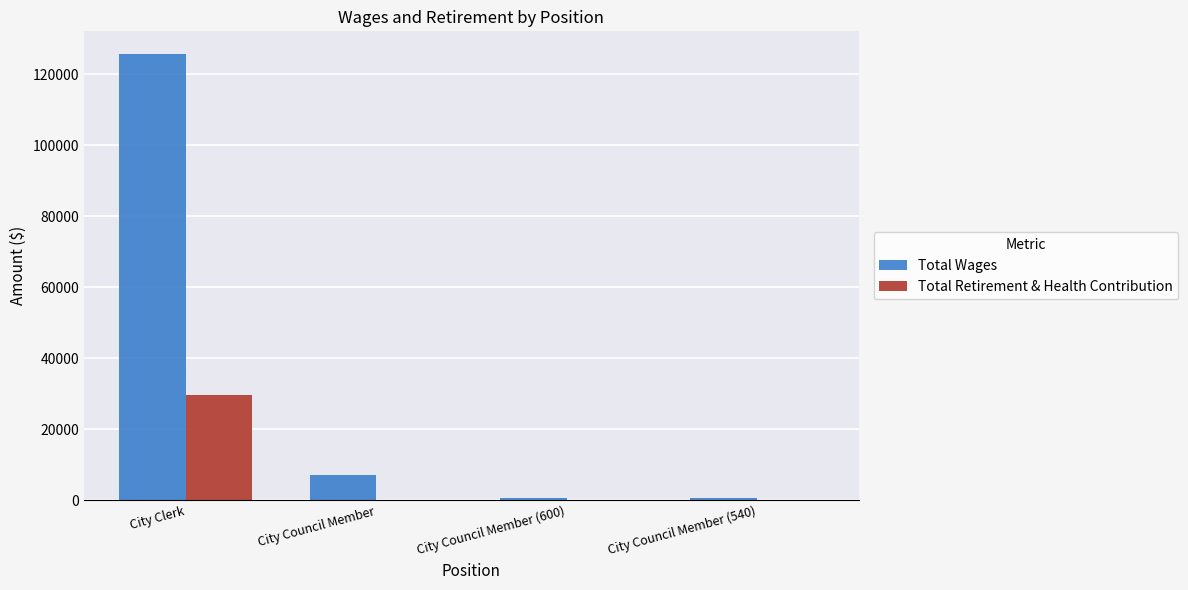

Where does the Total Wages series first go above 7200?

City Clerk